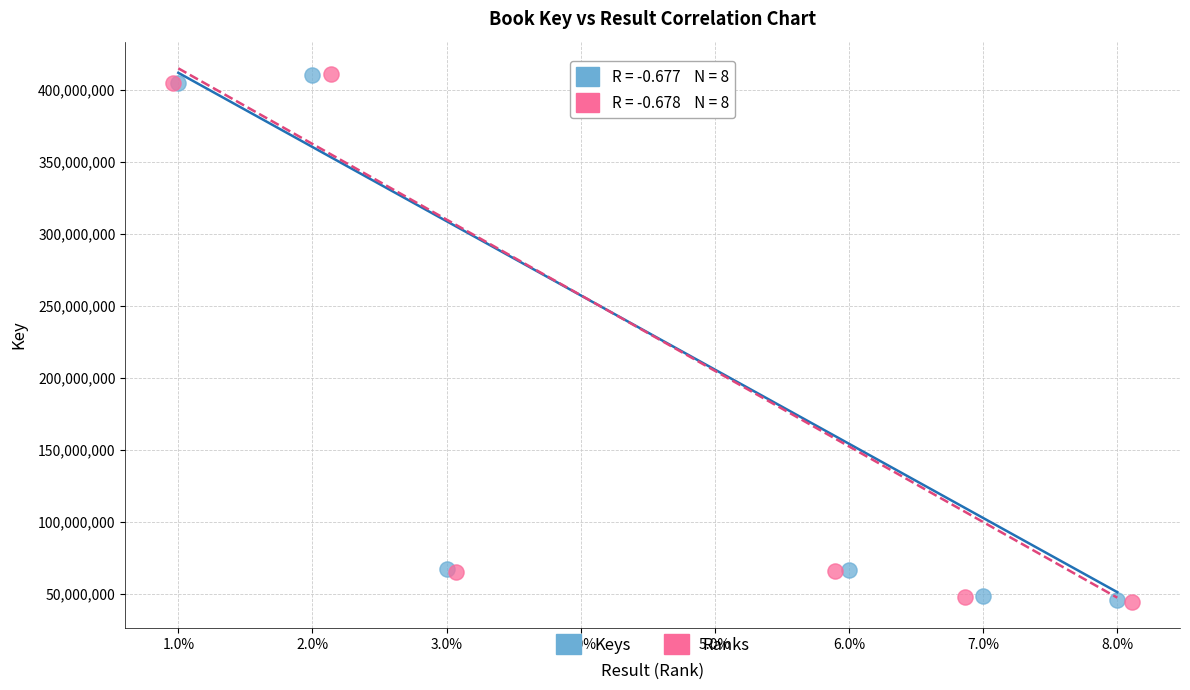

Which series has the largest Y range (max minus min)?

Ranks